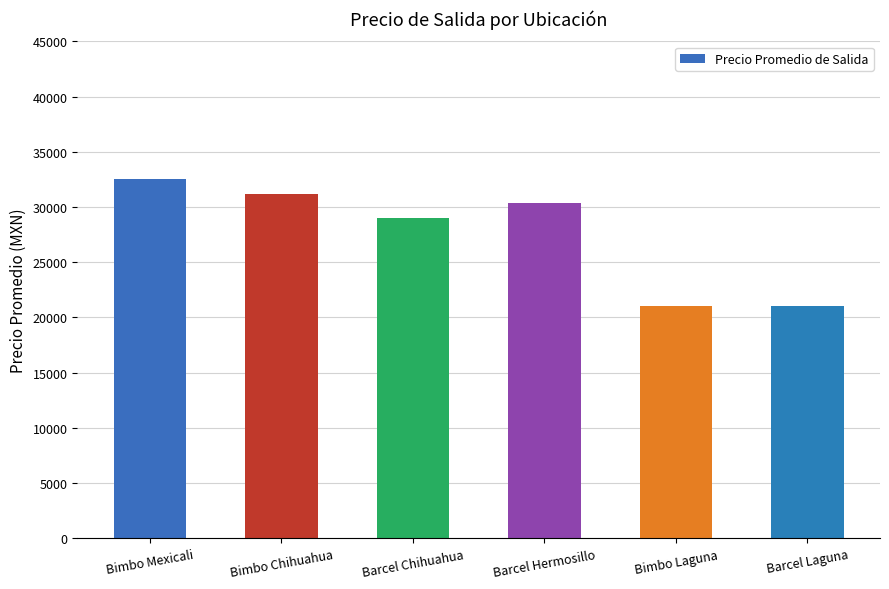

What is the label of the 1st bar from the left?

Bimbo Mexicali